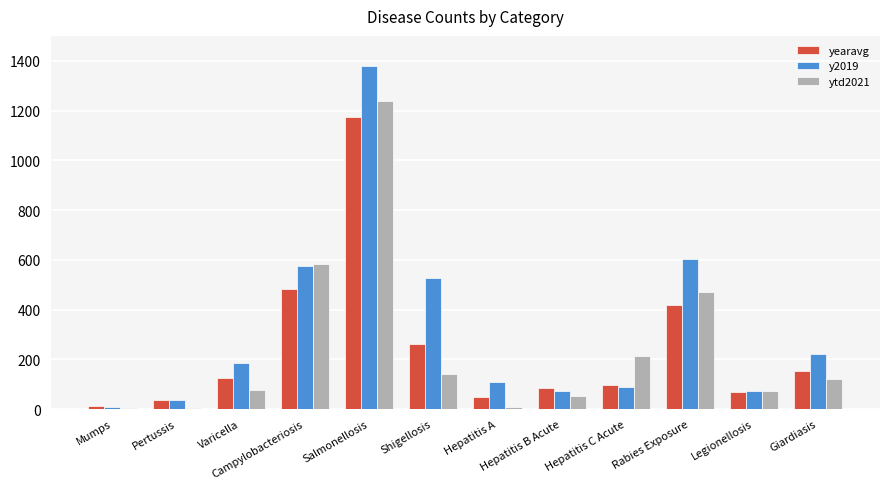

Does the chart contain stacked bars?

No